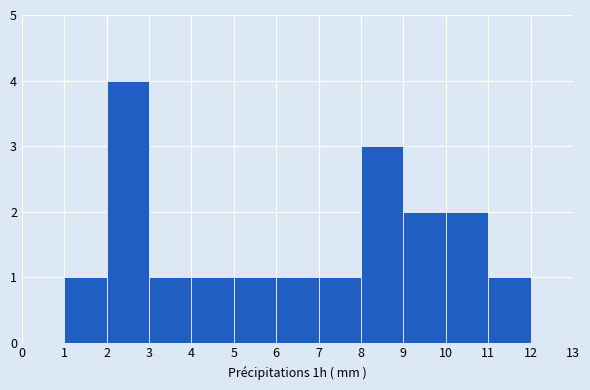

Over which range of the x-axis is the bar tallest?

2 to 3